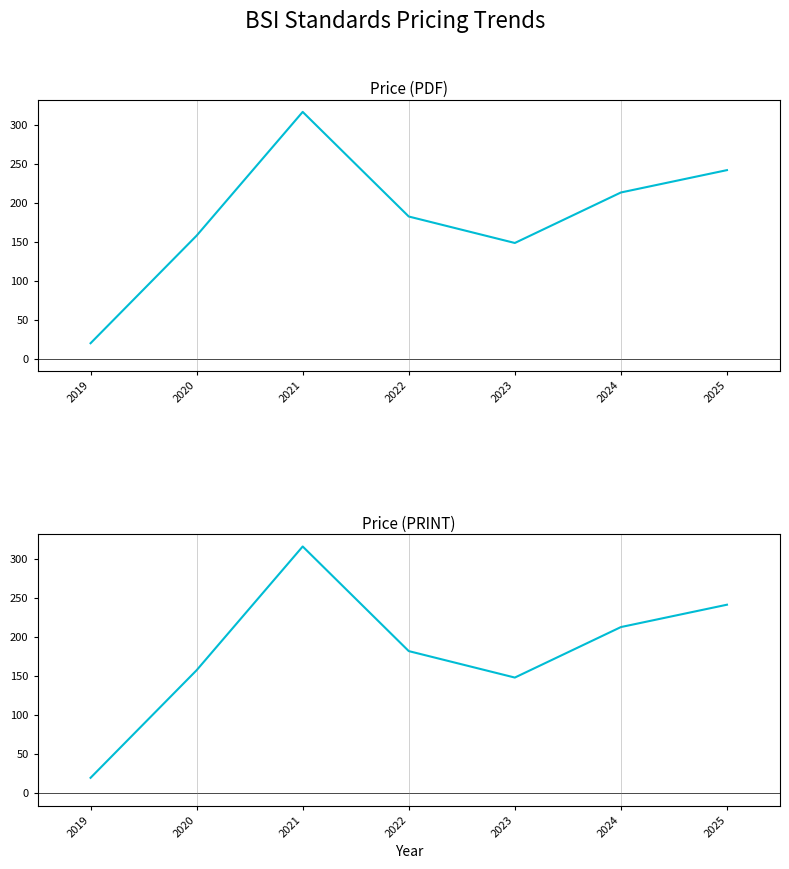

What is the difference between the second highest and second lowest values in the Price (PDF) series?

93.4